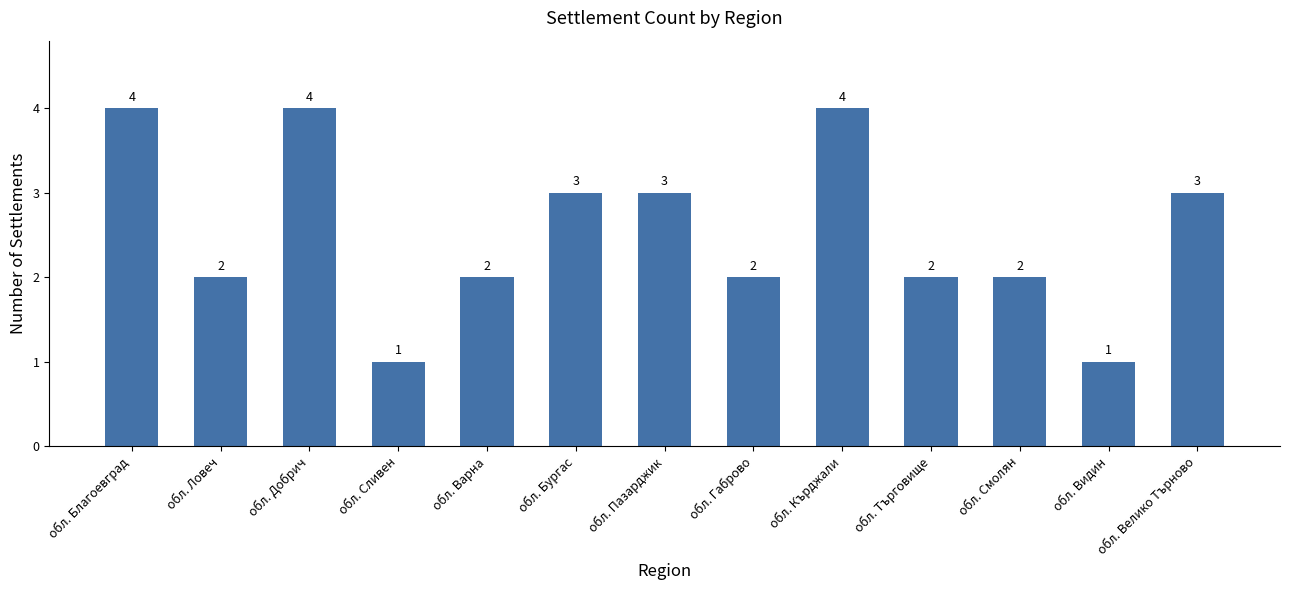

Reading left to right, list all the values displayed in this chart.

4	2	4	1	2	3	3	2	4	2	2	1	3